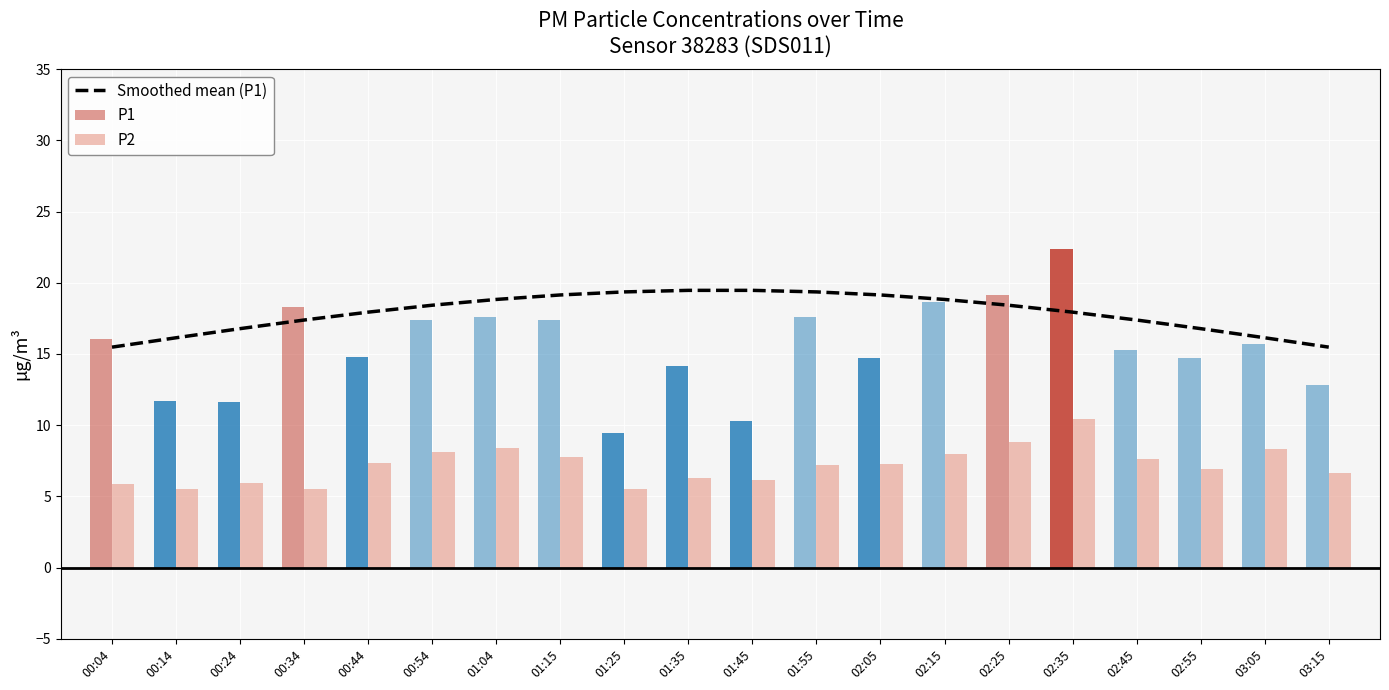

What is the greatest value displayed?

19.5